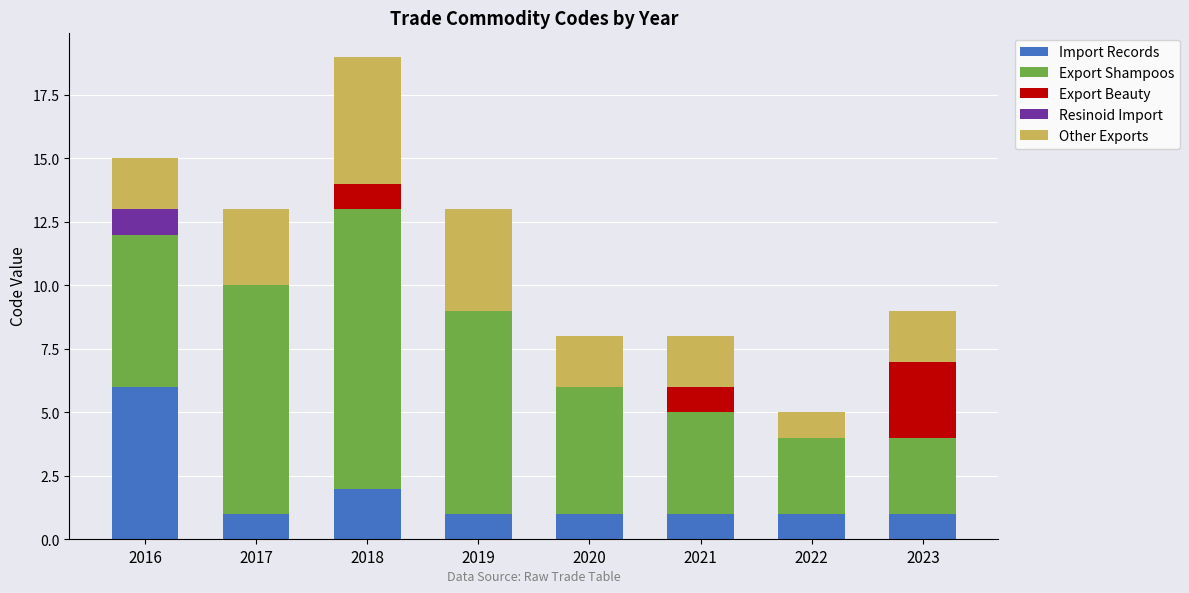

Are the bars grouped side by side (vs. stacked)?

No